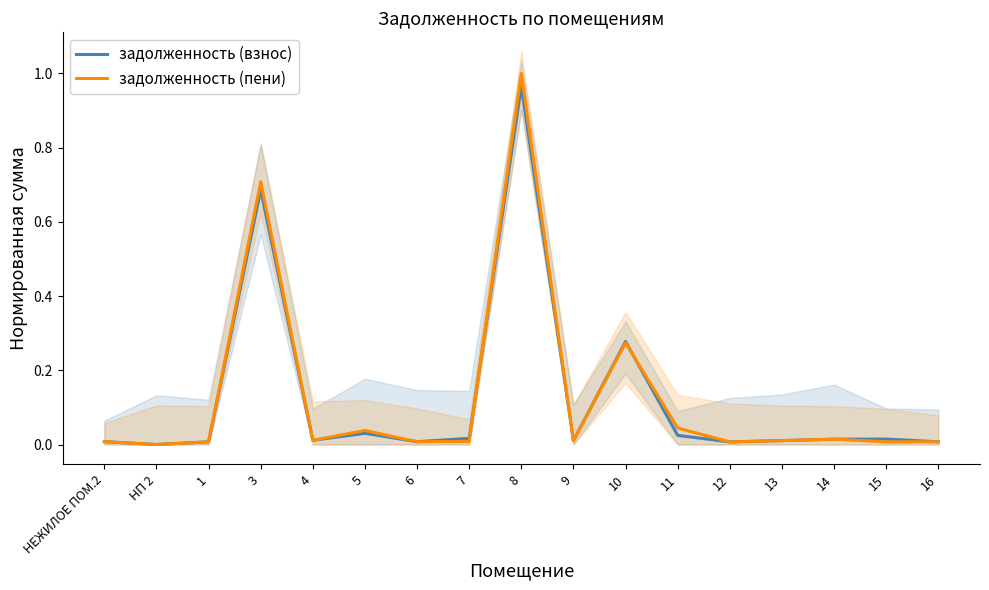

Rank the categories by задолженность (взнос) value from highest to lowest.

8, 3, 10, 5, 11, 7, 15, 14, 4, 9, 13, НЕЖИЛОЕ ПОМ.2, 6, 16, 1, 12, НП 2